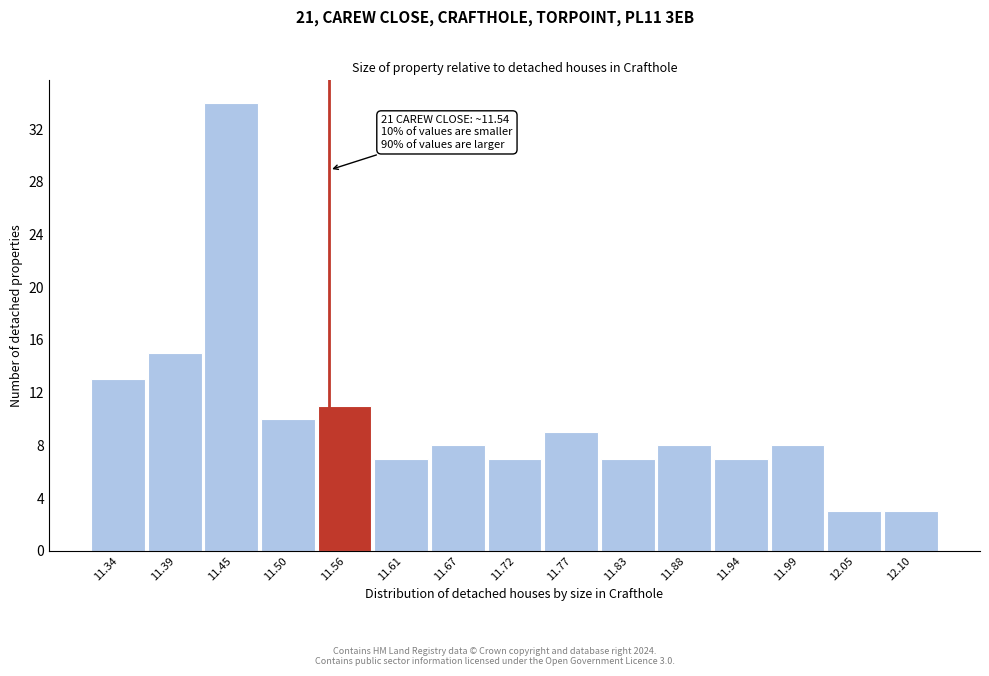

Which range on the x-axis has the tallest bar?

11.42 to 11.47